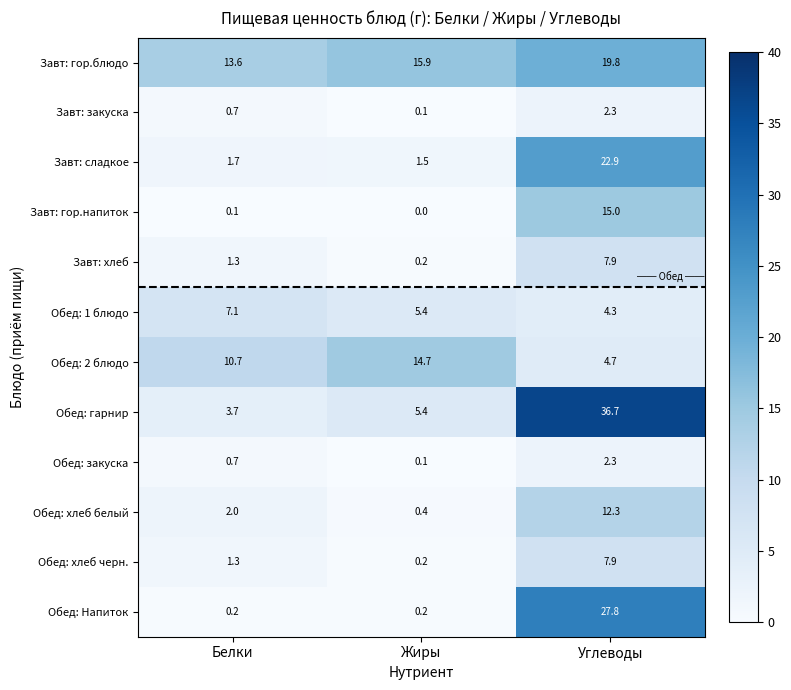

At how many categories does at least one series exceed 33?

1